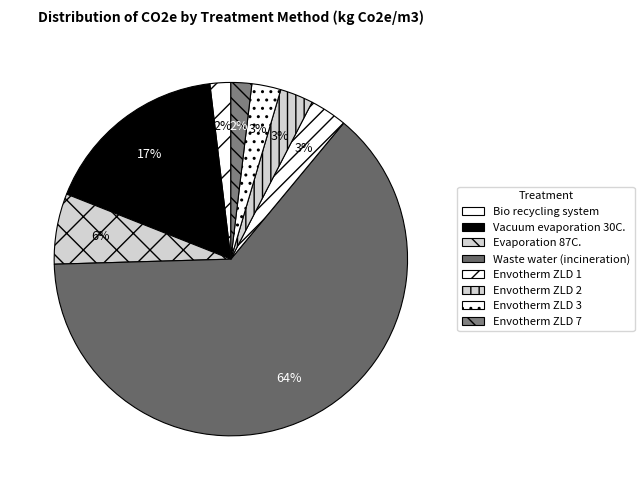

Count the number of slices in the pie.

8